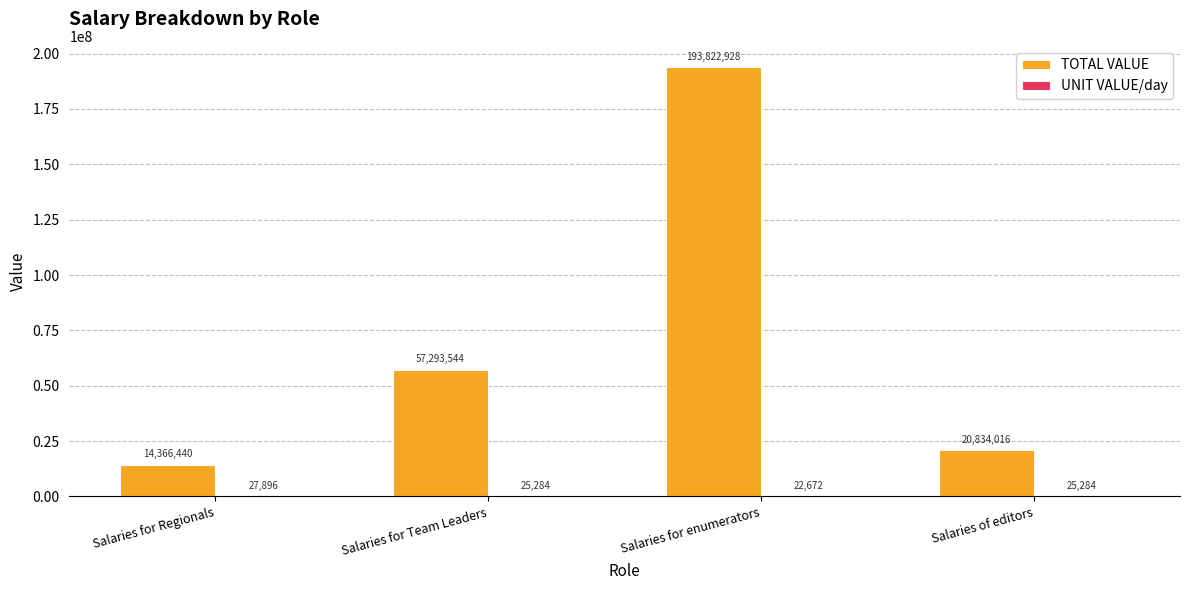

What is the maximum value shown in the chart?

193822928